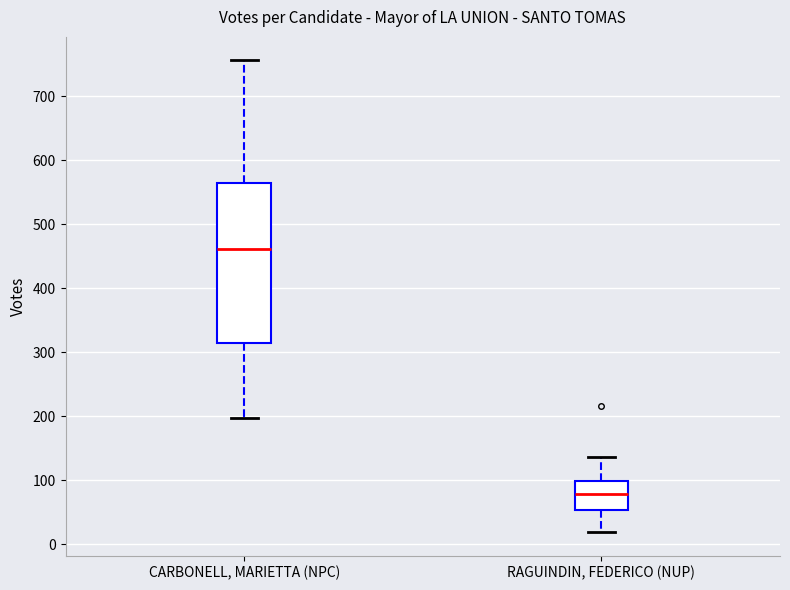

Reading left to right, read every box against the y-axis: the position of its median line, the range the box covers, and the ends of its whiskers. The values are not printed on the chart, so give them approximately, as read against the axis.

CARBONELL, MARIETTA (NPC): median 460, box 310 to 560, whiskers 200 to 760
RAGUINDIN, FEDERICO (NUP): median 80, box 50 to 100, whiskers 20 to 140